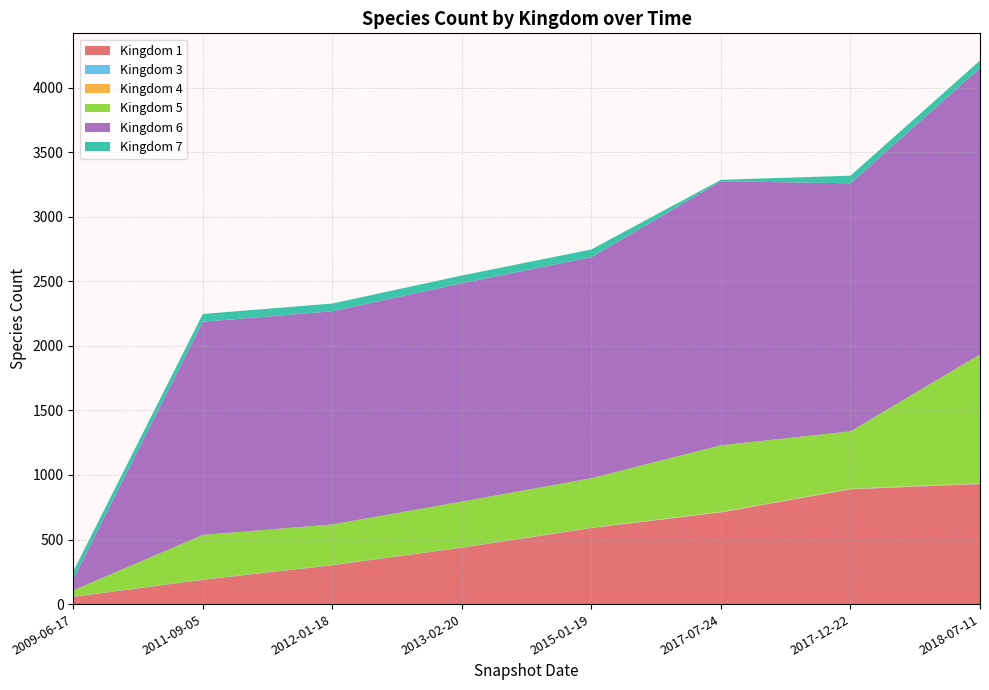

Reading left to right, what are all the values shown in this chart?

1: 56	188	301	437	589	710	889	930
3: 2	2	2	2	2	2	2	2
4: 0	0	0	0	1	3	3	4
5: 49	346	314	355	383	515	444	998
6: 88	1651	1651	1691	1712	2045	1921	2217
7: 59	60	60	60	60	11	59	59